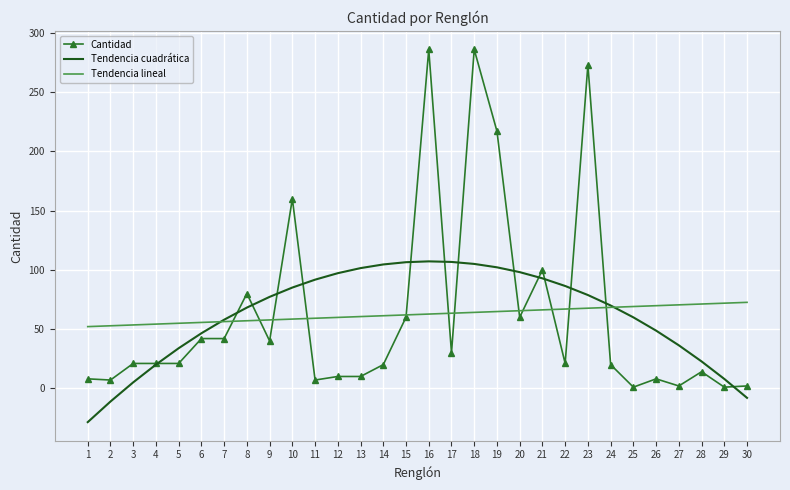

What is the spread (max minus min) of values at 16?

223.3